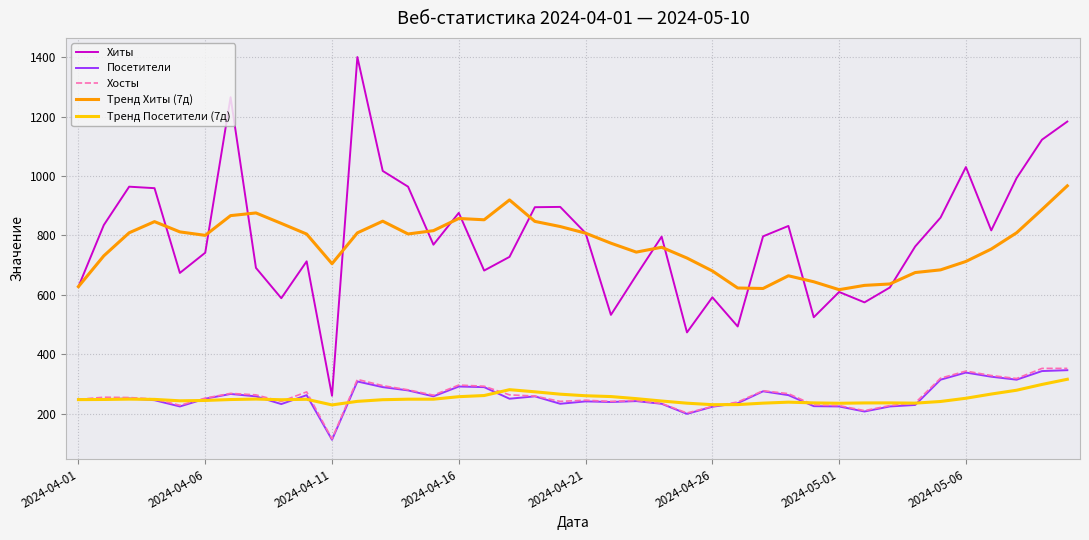

Which series ends up on top after the final intersection of Тренд Посетители (7д) and Посетители?

Посетители